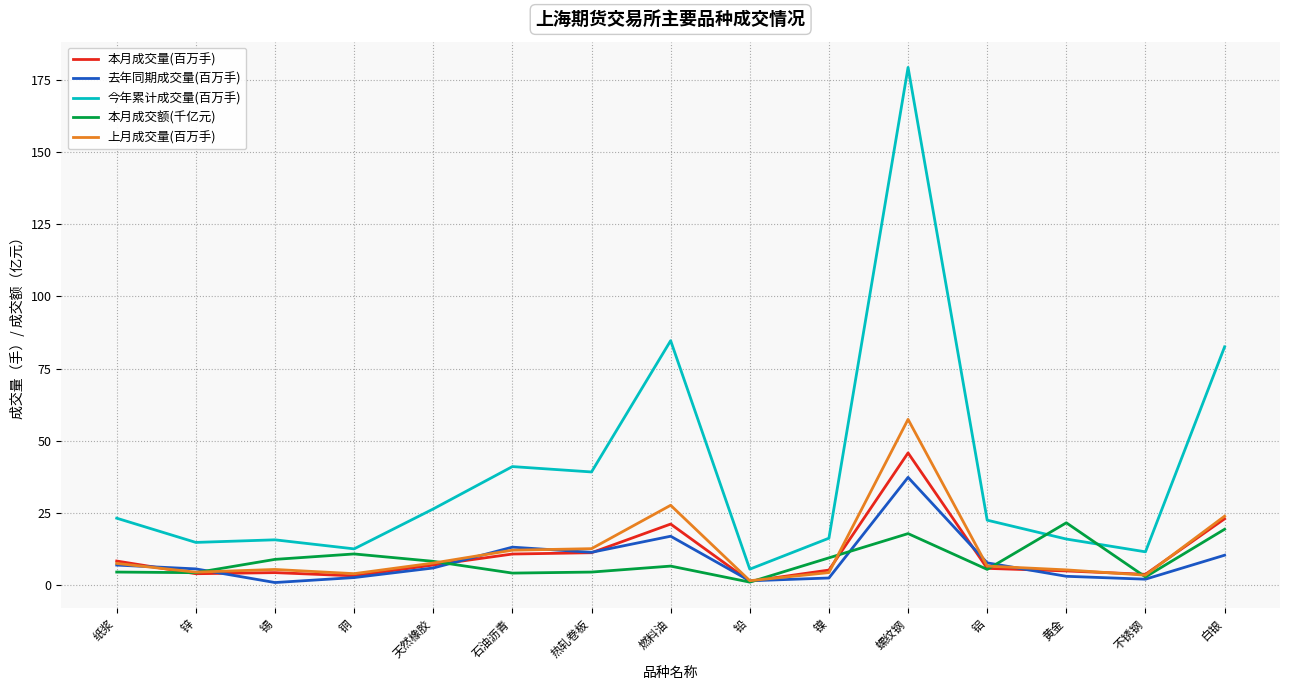

Which series has the largest total across all categories?

今年累计成交量(百万手)